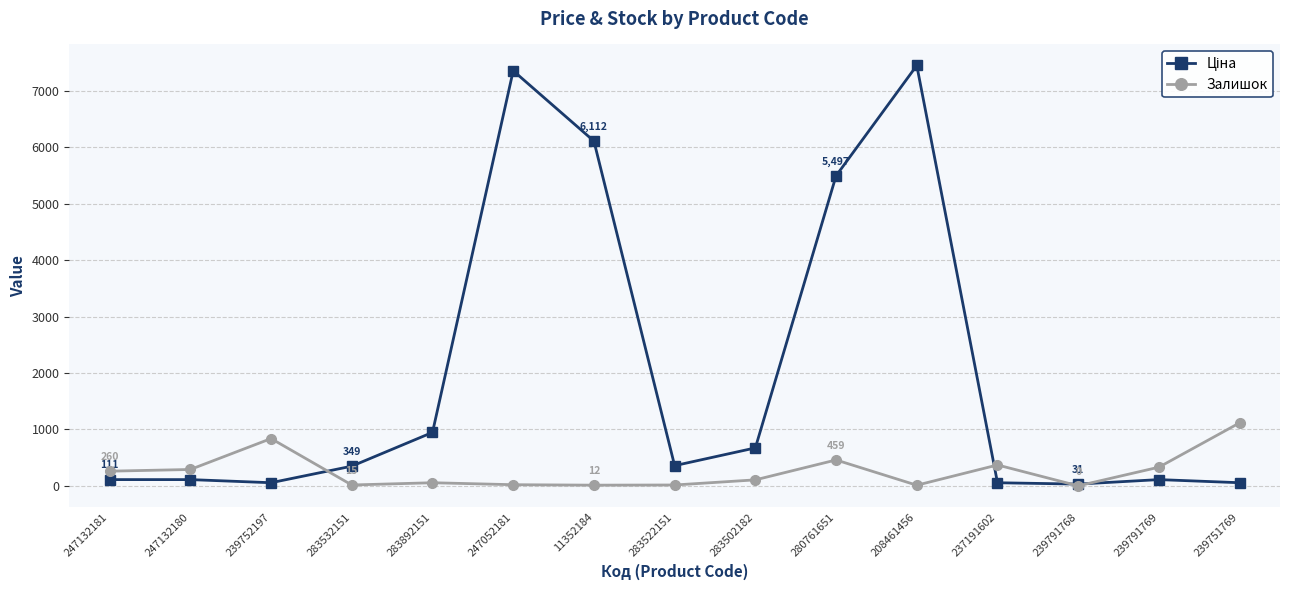

What is the value of the Залишок point at the 12th from the left?

370.0